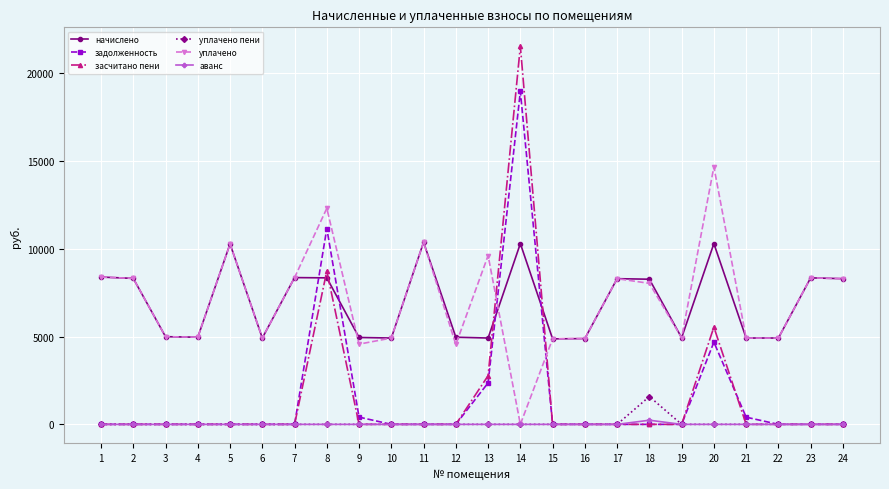

How many values in the начислено series are below 8263?

12